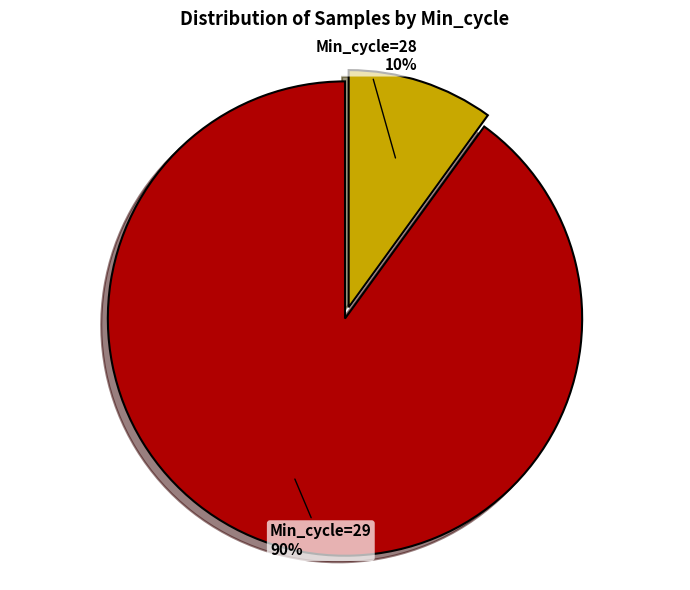

Does any single category account for the majority?

Yes